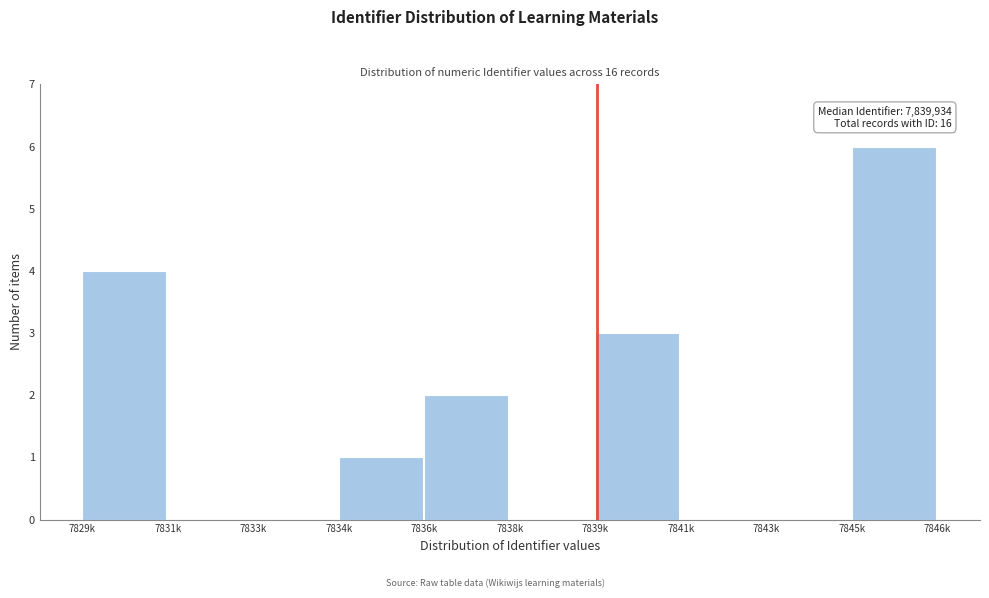

Reading left to right, extract all data points from this chart.

7829k=4	7831k=0	7833k=0	7834k=1	7836k=2	7838k=0	7839k=3	7841k=0	7843k=0	7845k=6